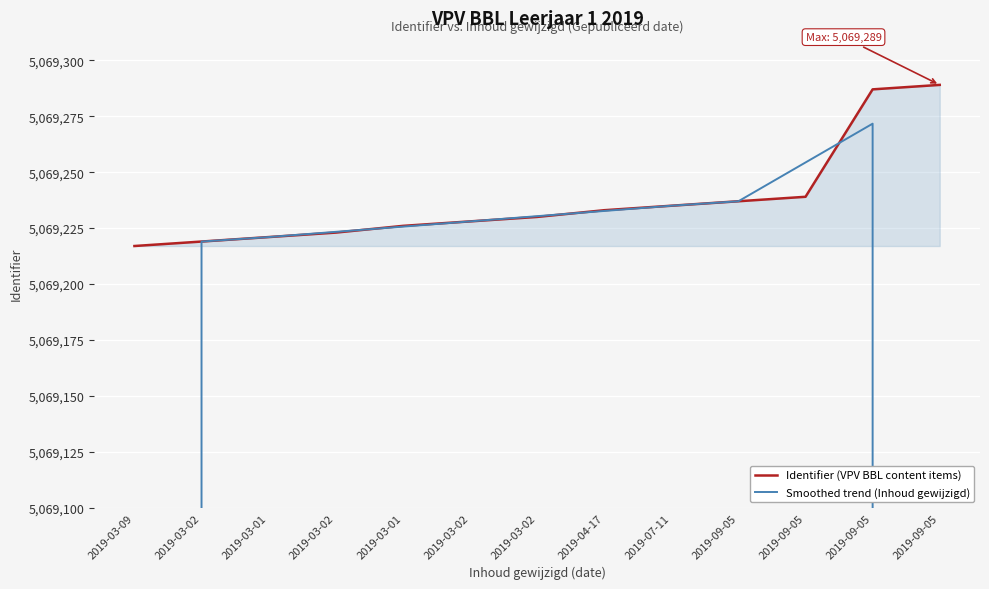

What is the maximum value shown in the chart?

5069289.0